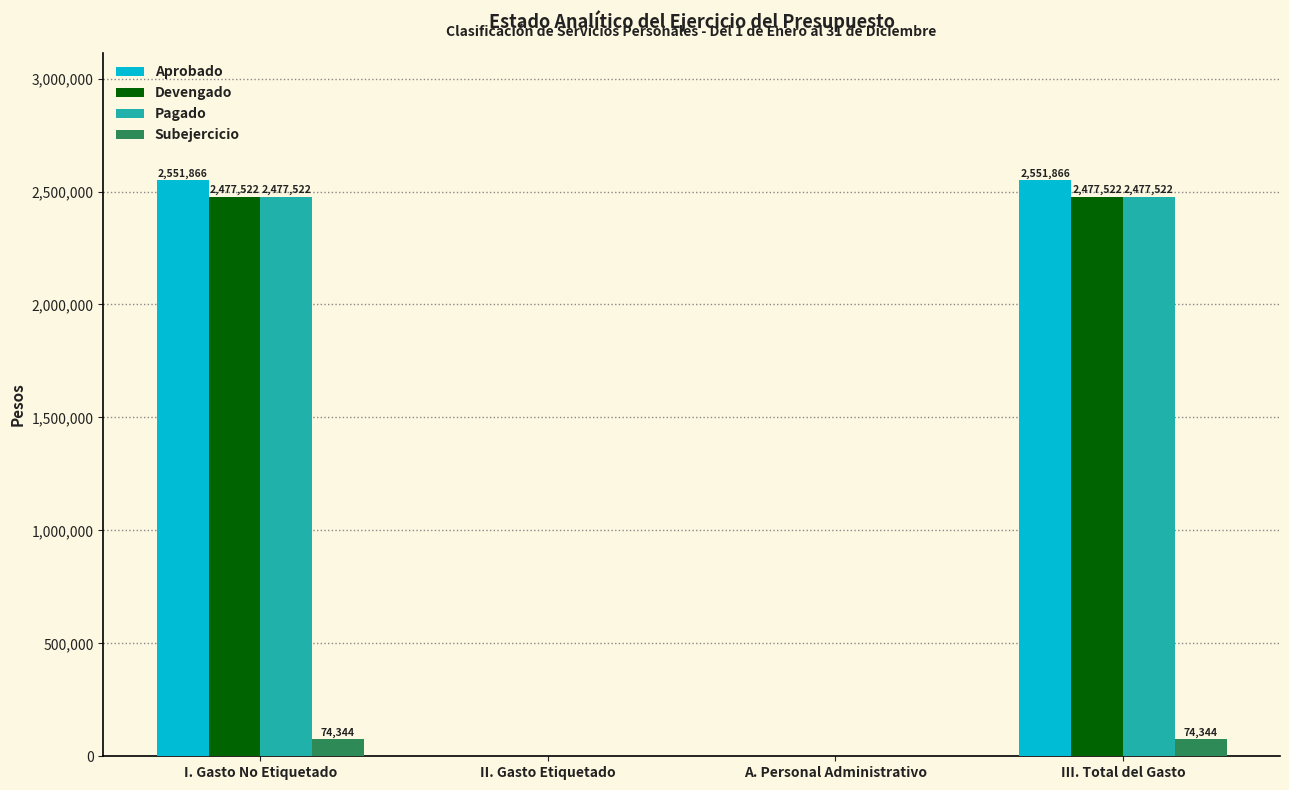

Does the chart contain stacked bars?

No